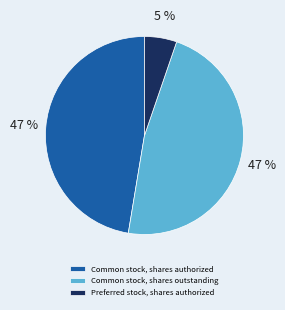

What is the smallest slice in the pie chart?

Preferred stock, shares authorized